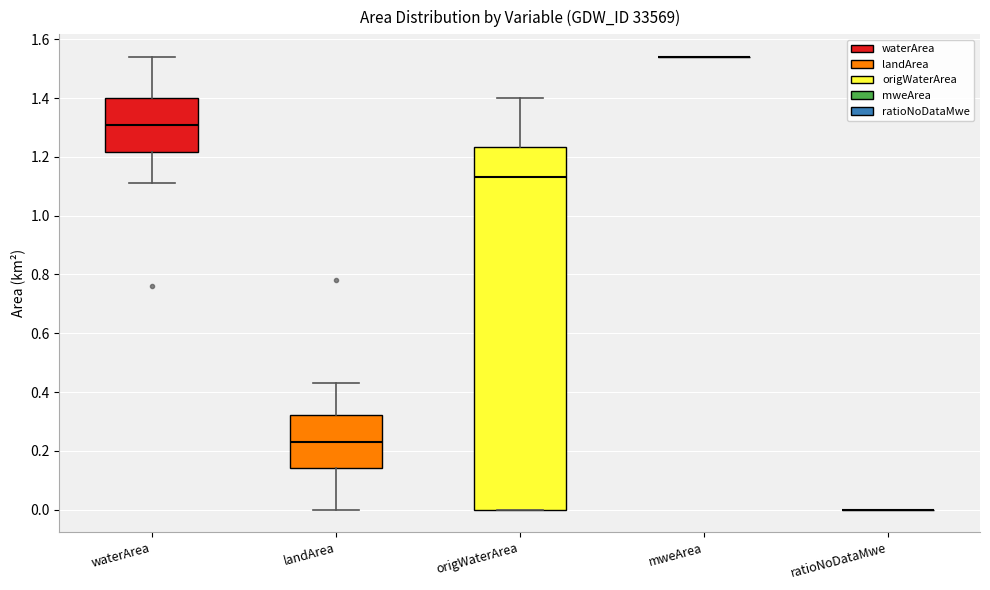

Reading left to right, read every box against the y-axis: the position of its median line, the range the box covers, and the ends of its whiskers. The values are not printed on the chart, so give them approximately, as read against the axis.

waterArea: median 1.32, box 1.22 to 1.40, whiskers 1.12 to 1.54
landArea: median 0.24, box 0.14 to 0.32, whiskers 0.00 to 0.44
origWaterArea: median 1.14, box 0.00 to 1.24, whiskers 0.00 to 1.40
mweArea: box collapsed to a line at 1.54, whiskers 1.54 to 1.54
ratioNoDataMwe: box collapsed to a line at 0.00, whiskers 0.00 to 0.00